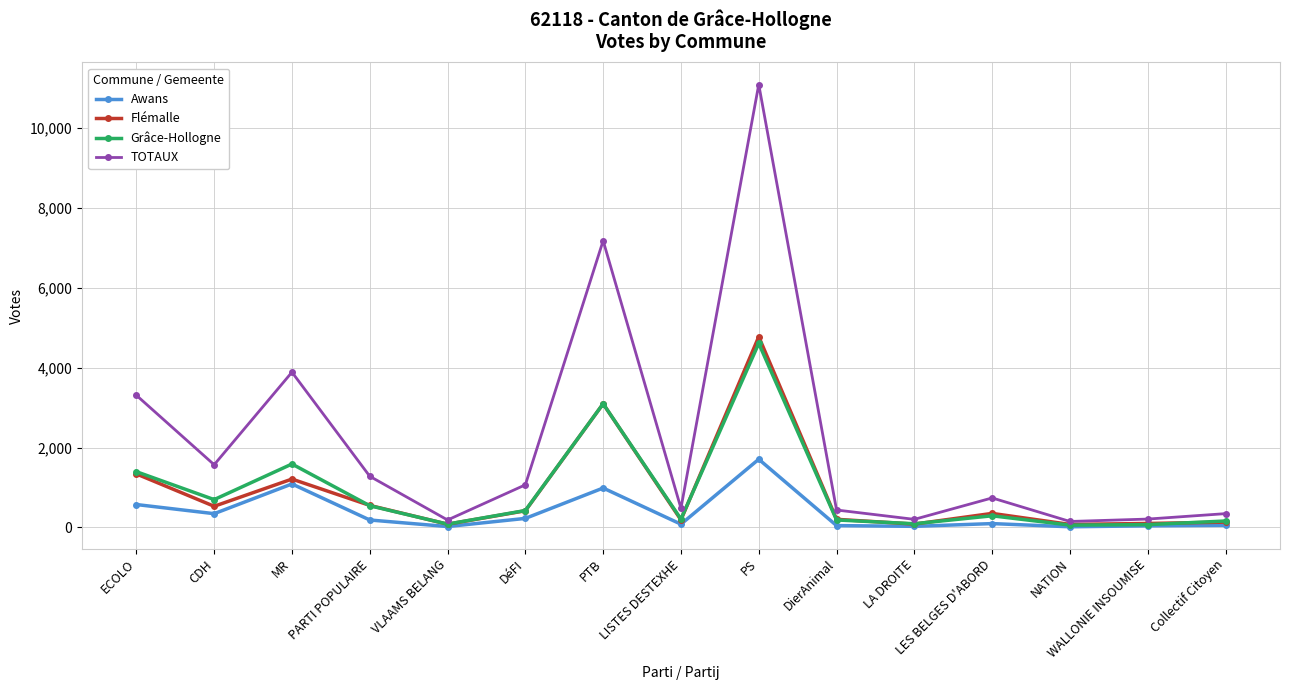

At how many categories does at least one series exceed 8391?

1